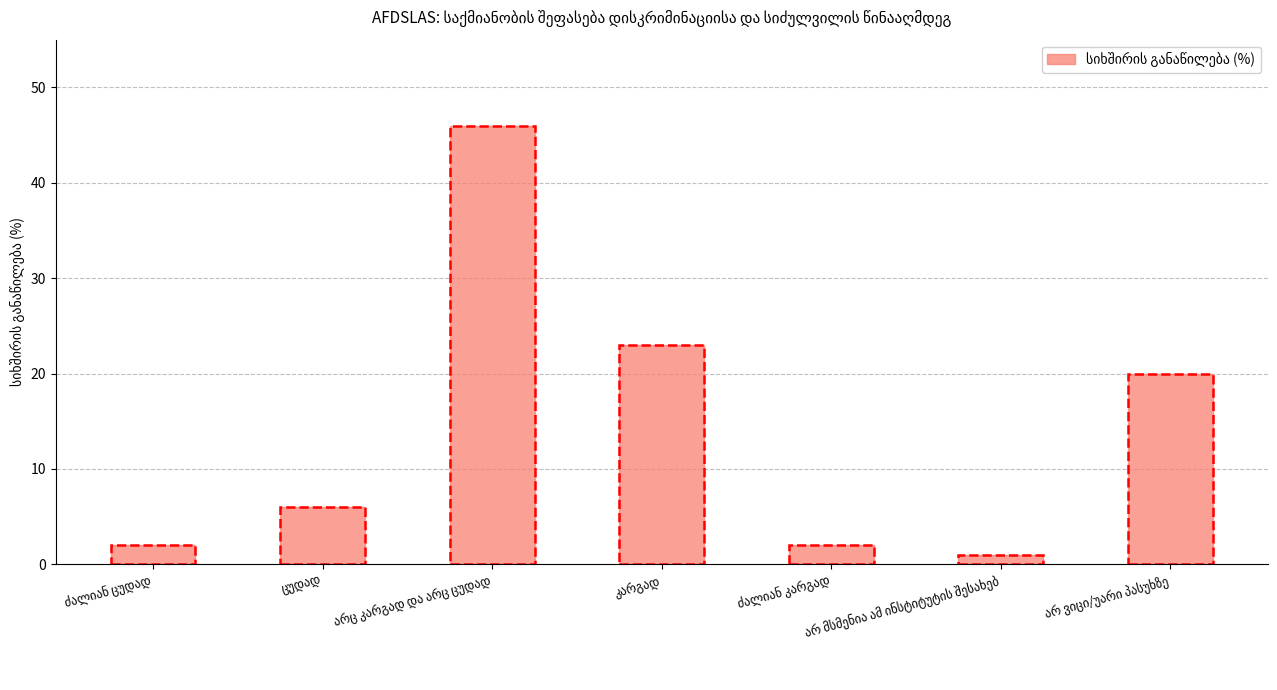

What is the difference between the maximum and minimum values?

45